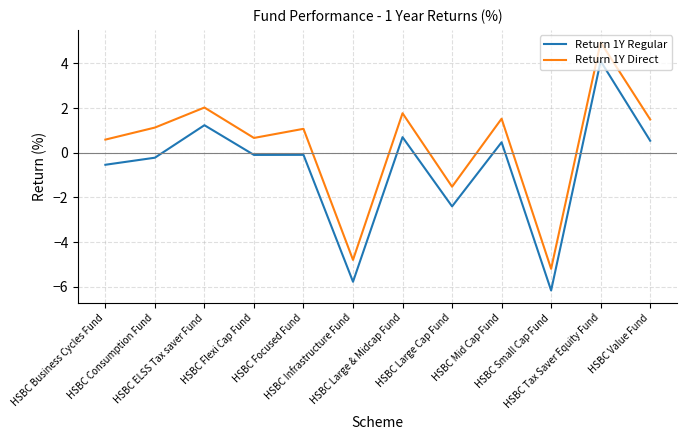

Reading left to right, what are all the values shown in this chart?

Return 1Y Regular: -0.5	-0.2	1.2	-0.1	-0.1	-5.8	0.7	-2.4	0.5	-6.2	4.1	0.5
Return 1Y Direct: 0.6	1.1	2.0	0.7	1.1	-4.8	1.8	-1.5	1.5	-5.2	4.9	1.5